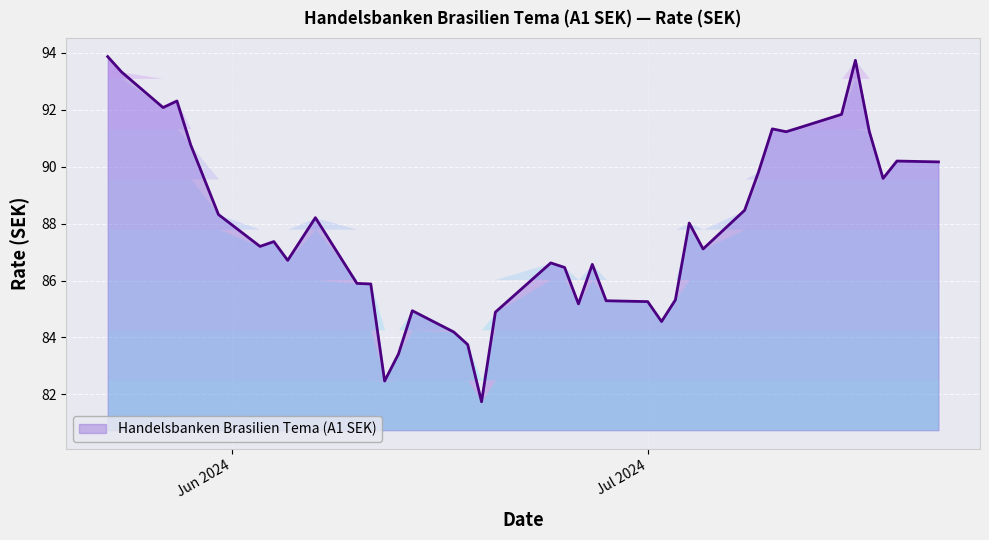

How many lines are shown in the chart?

1